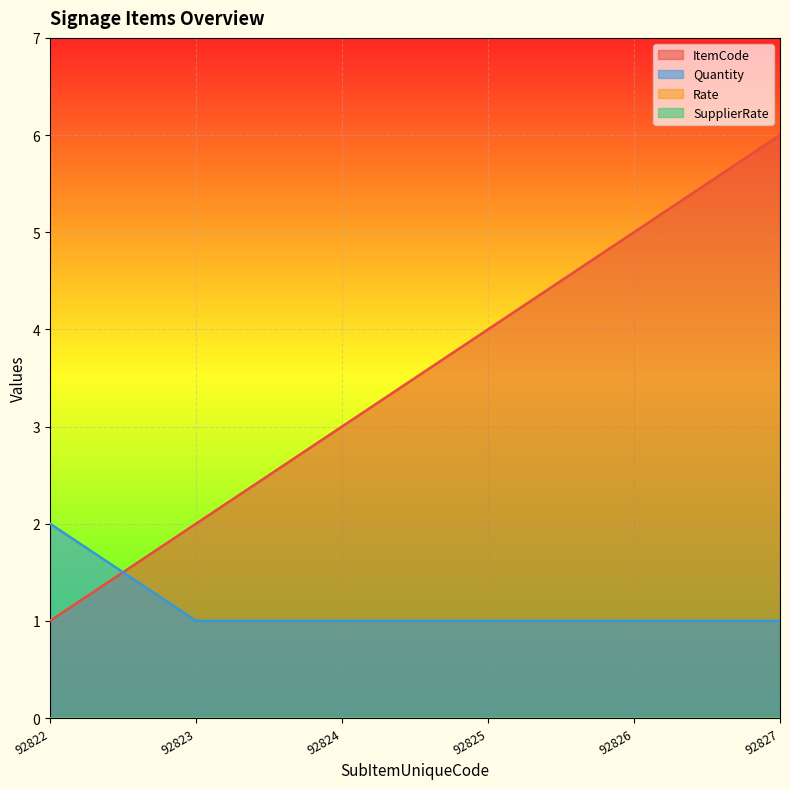

Where does the ItemCode series first go above 4?

92826